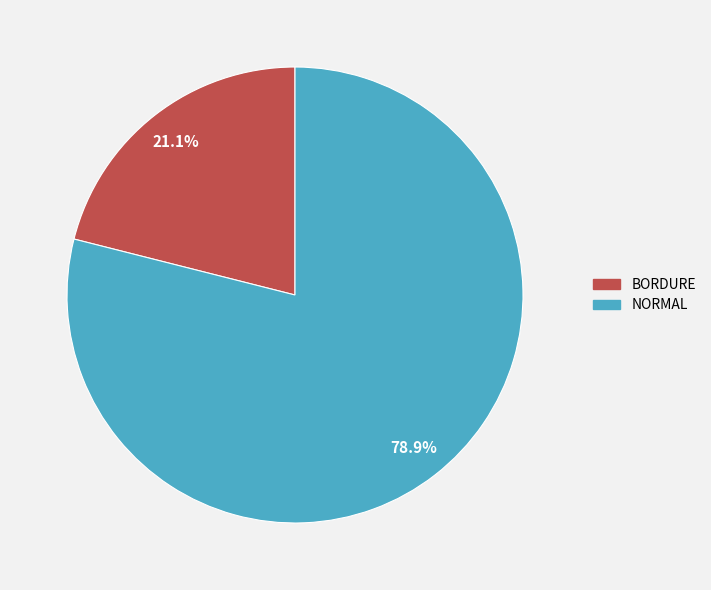

Is the sum of BORDURE and NORMAL greater than half?

Yes